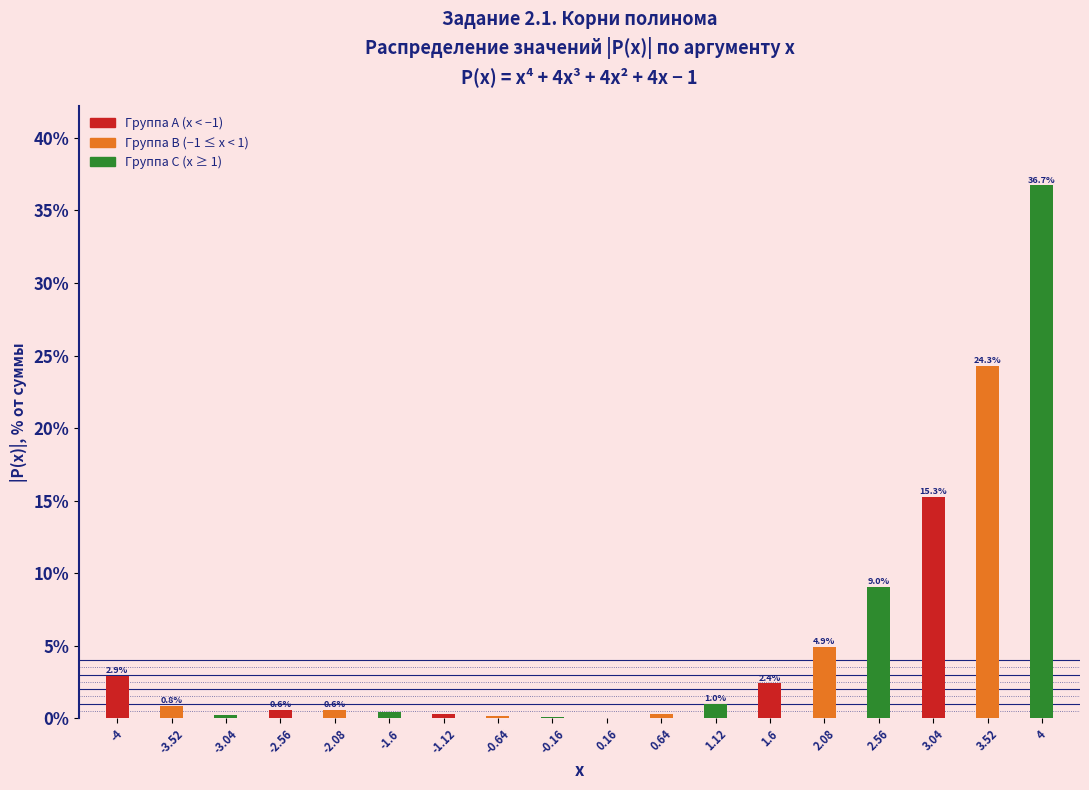

What value does the data have at -2.08?

0.6